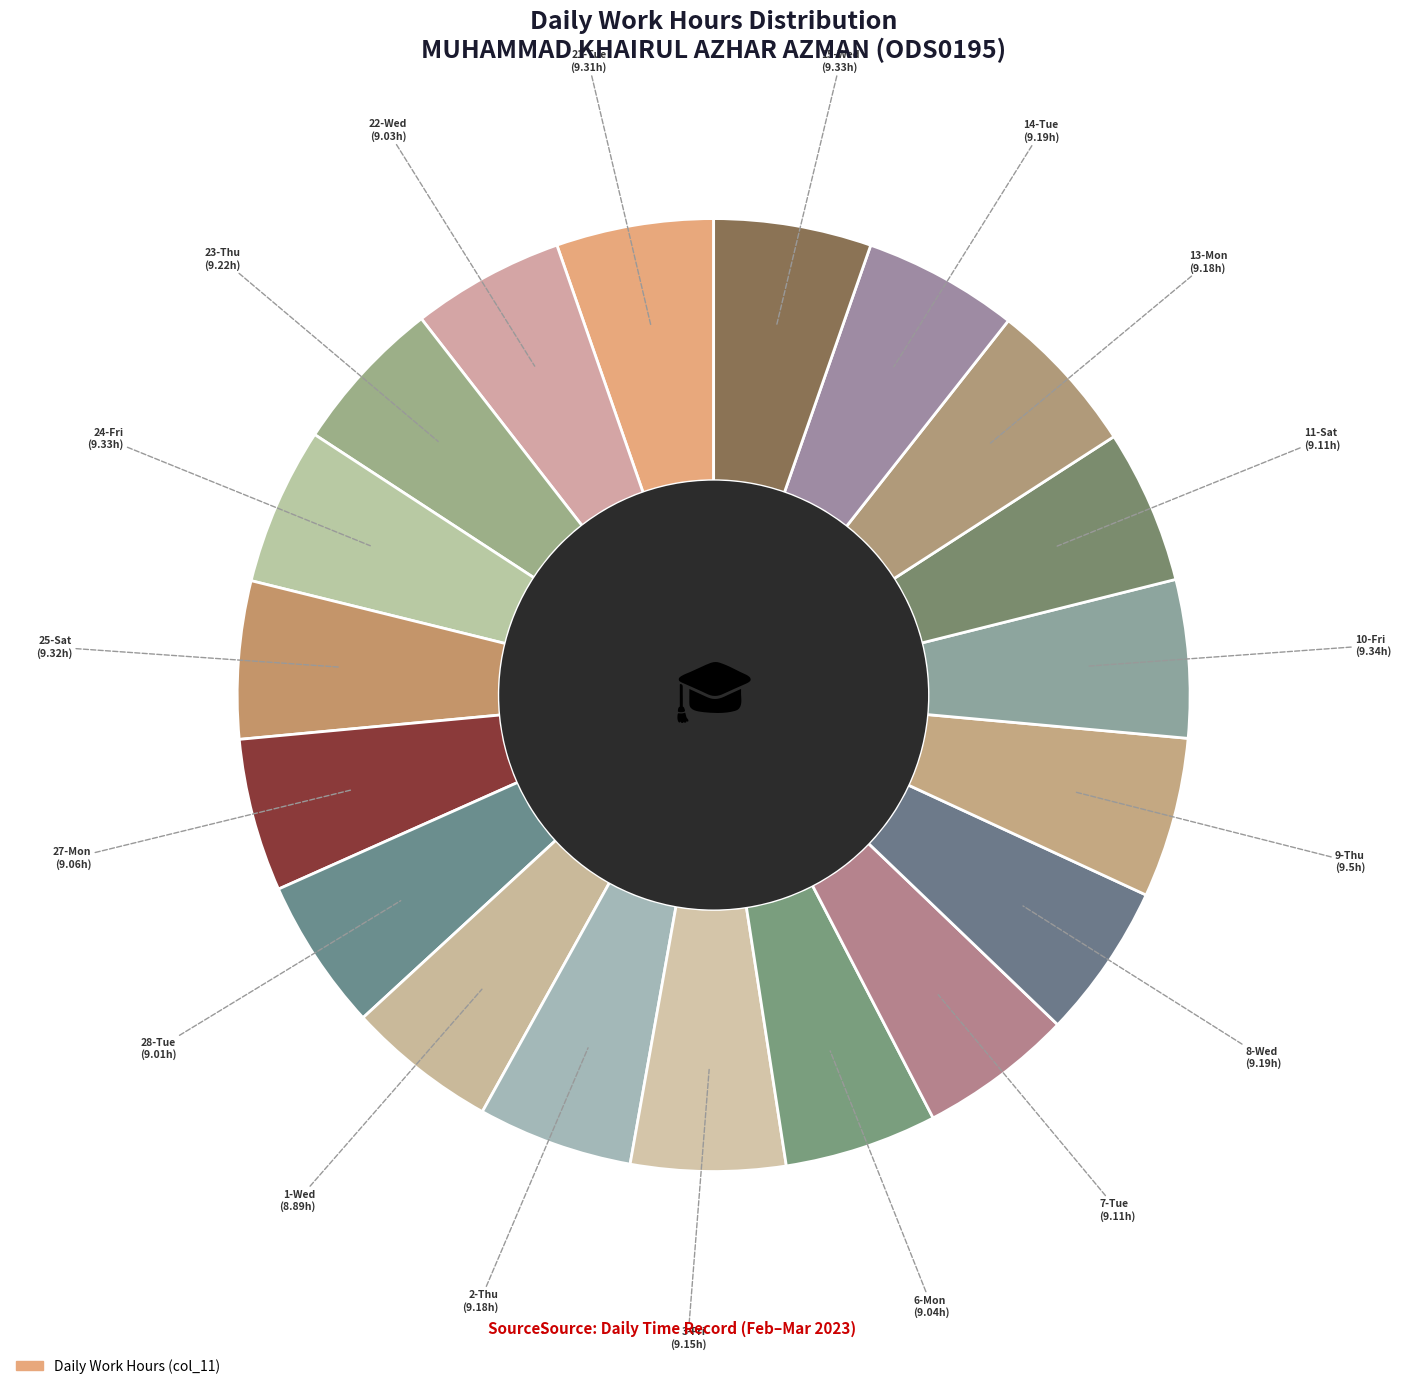

To the nearest percent, what is the average slice percentage?

5%